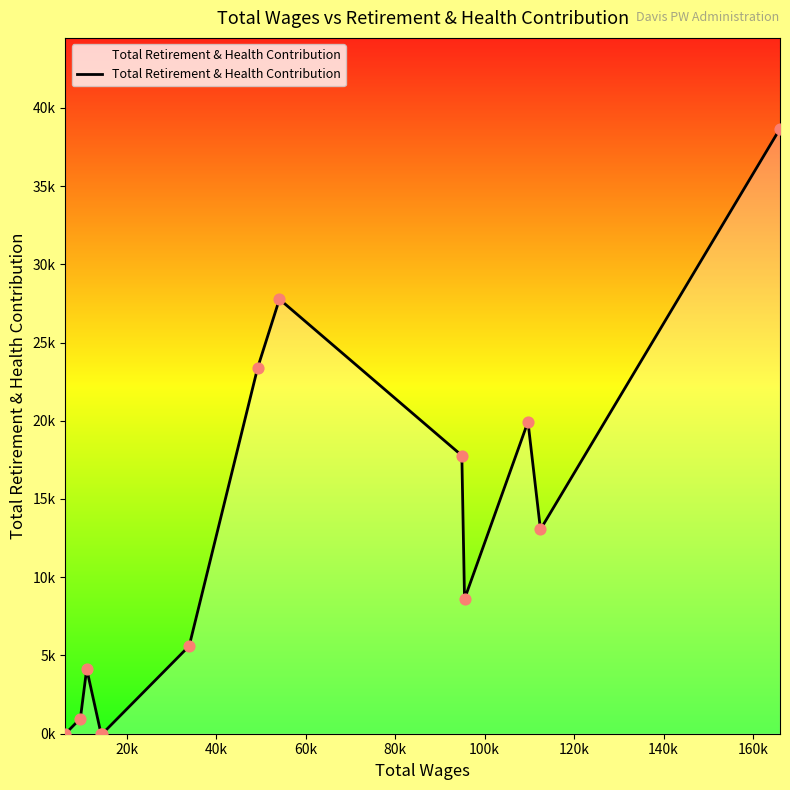

Is this an area chart (filled region under the line)?

Yes